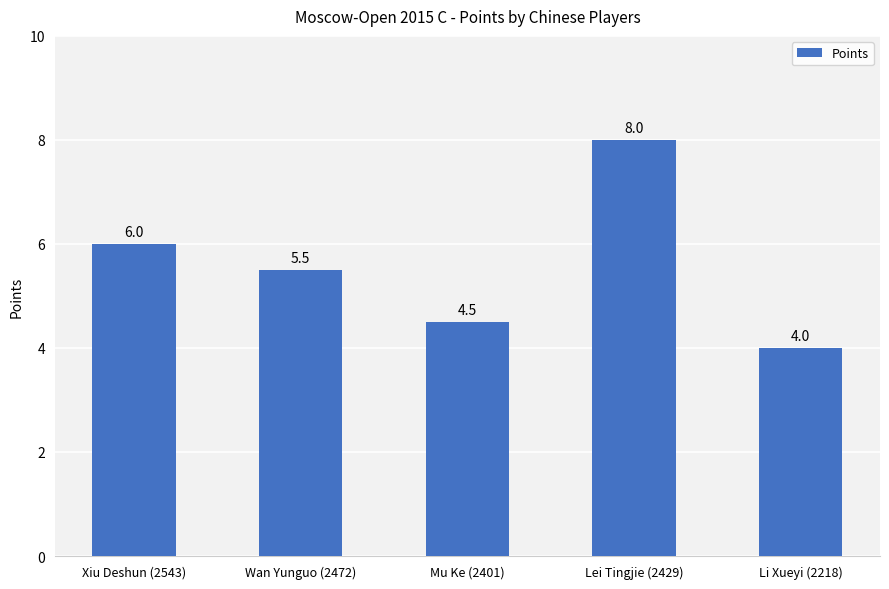

What is the change in value from Wan Yunguo (2472) to Lei Tingjie (2429)?

+2.5